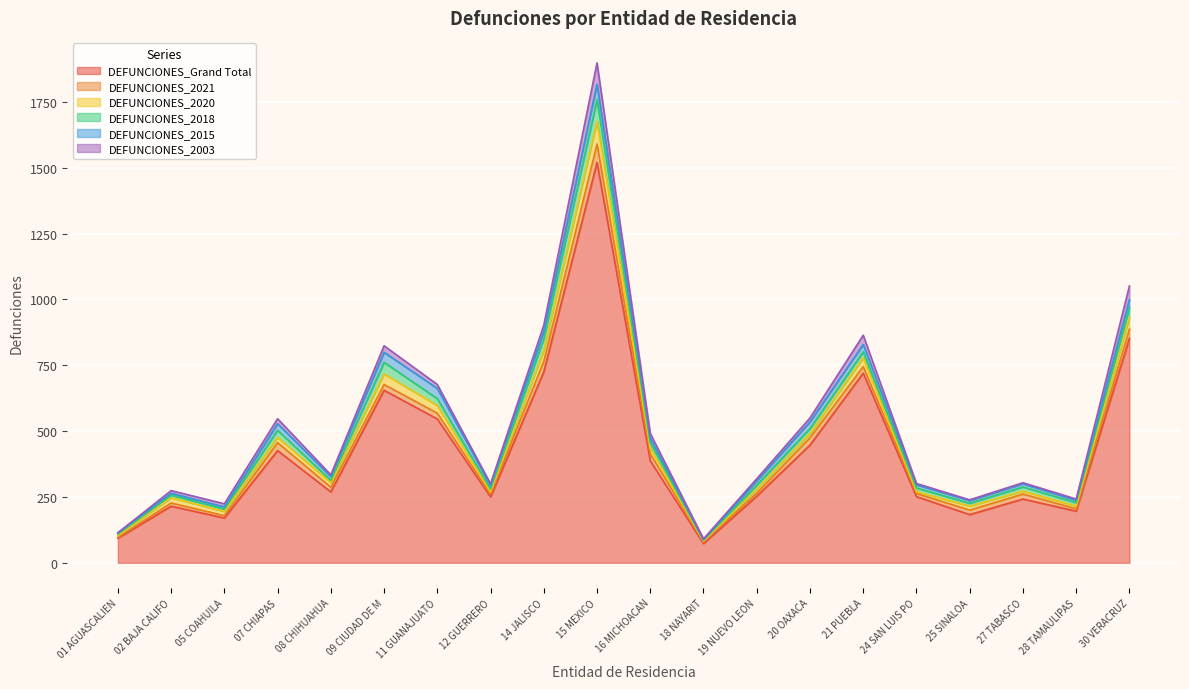

What is the value of the DEFUNCIONES_2003 point at the 9th from the left?

23